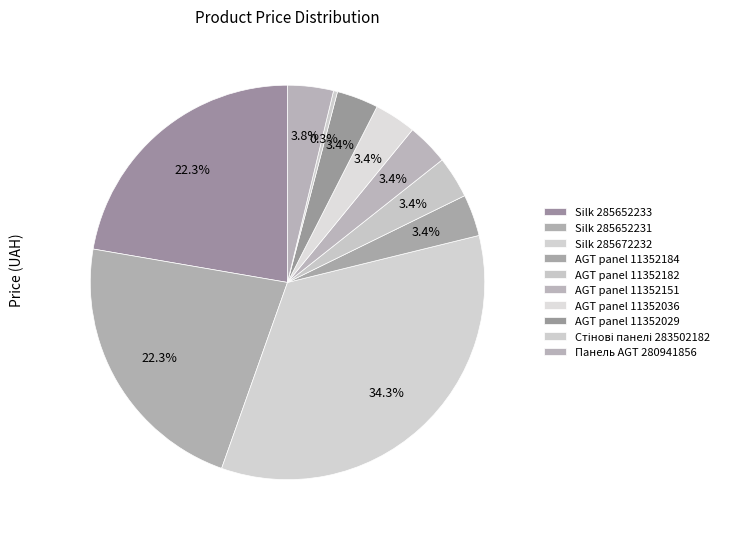

The Silk 285652233 slice represents 16% of the pie. True or false?

False